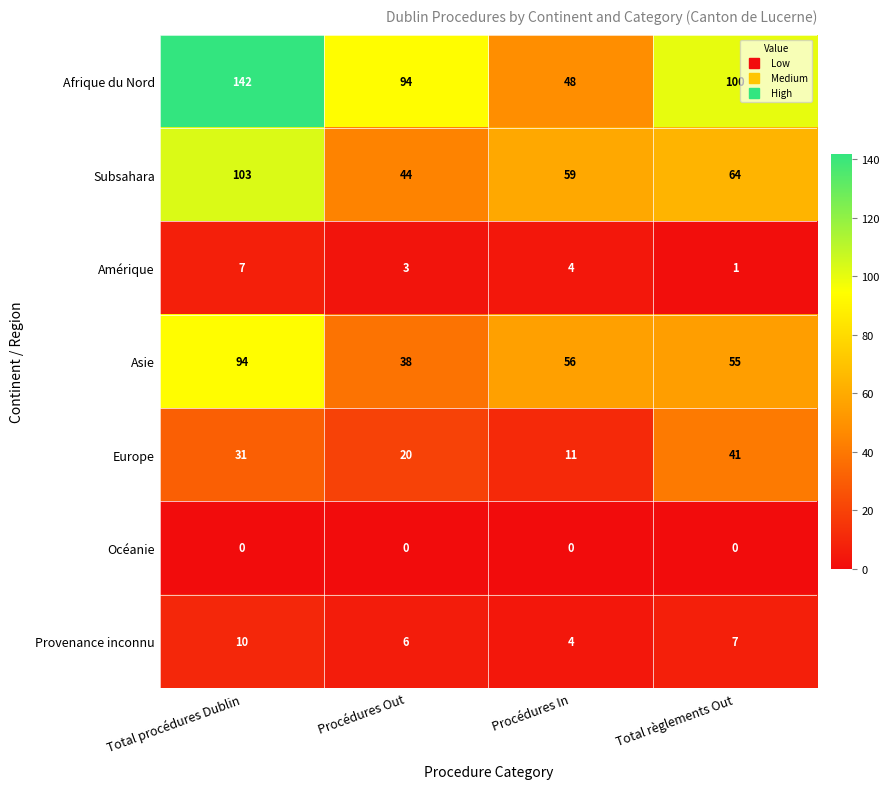

Which category has the lowest value in the Subsahara series?

Procédures Out